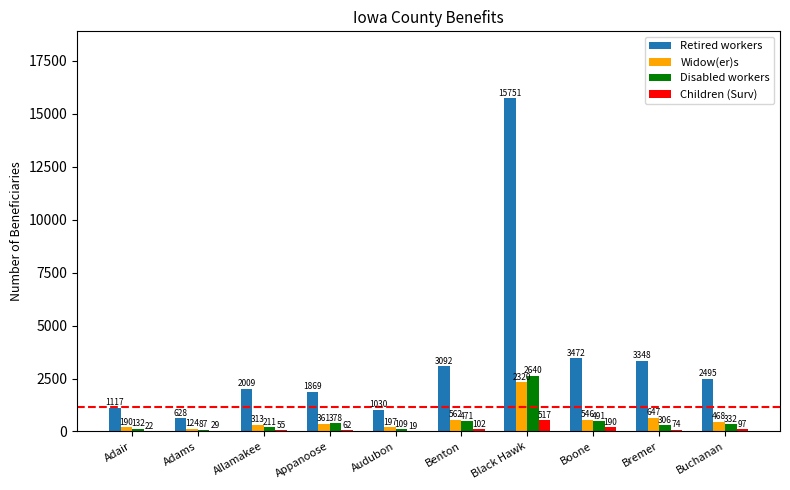

What is the maximum value for Widow(er)s?

2320